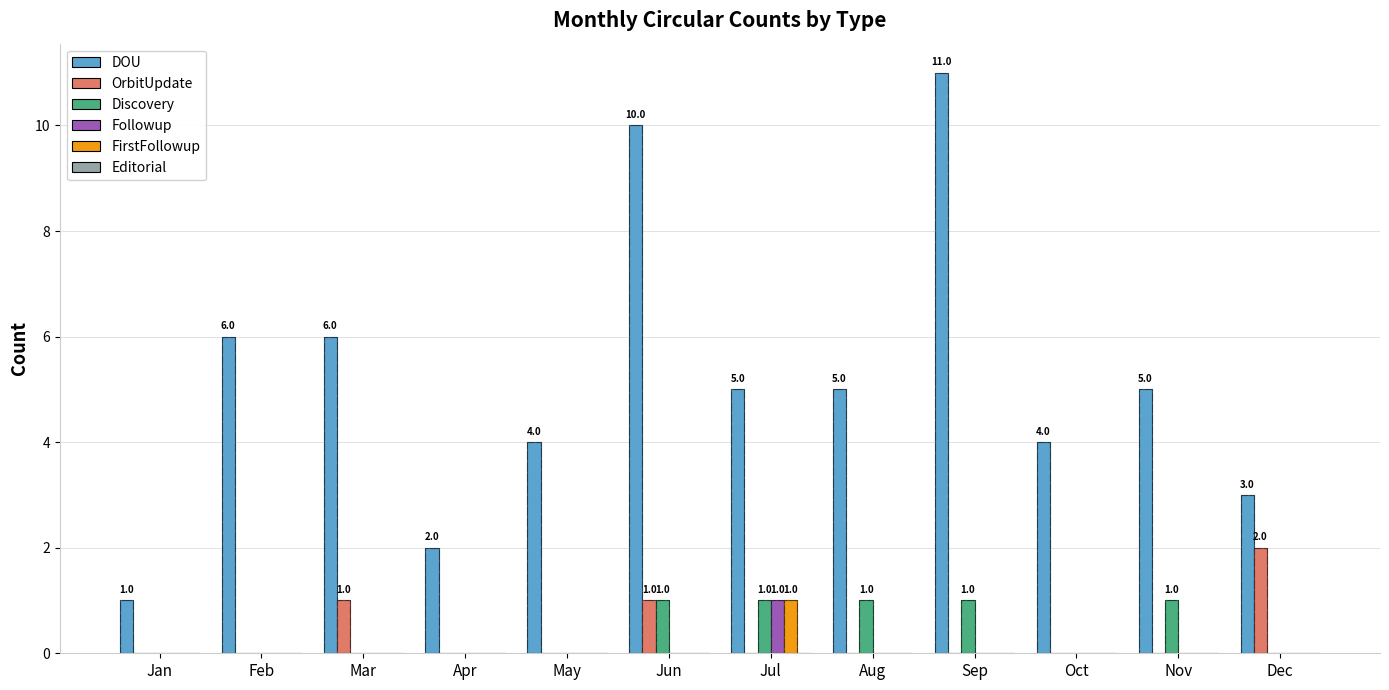

What are all the series names shown in the legend?

DOU, OrbitUpdate, Discovery, Followup, FirstFollowup, Editorial